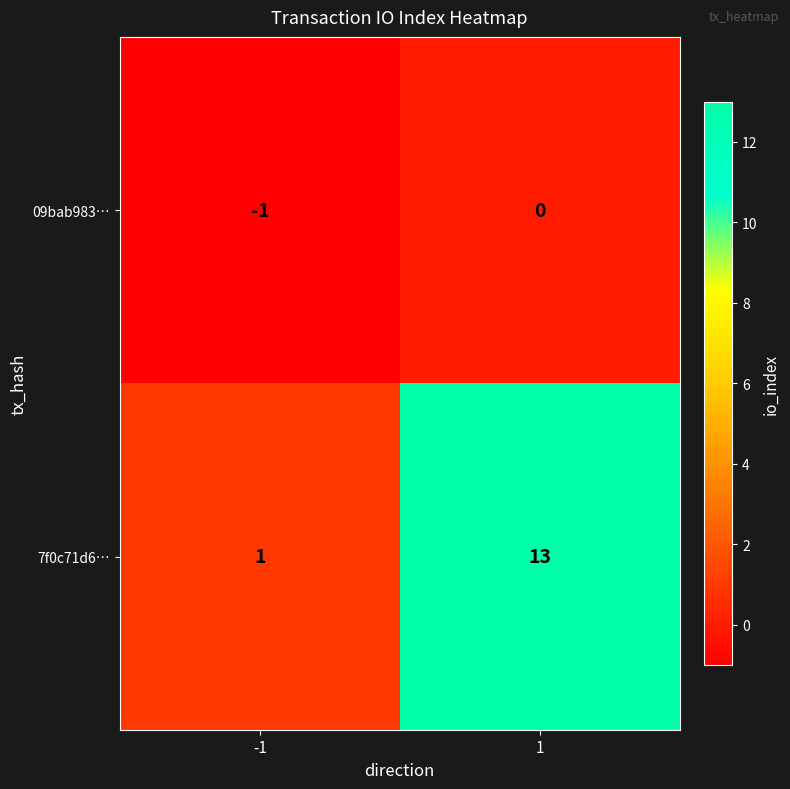

What is the sum of all 7f0c71d6… values?

14